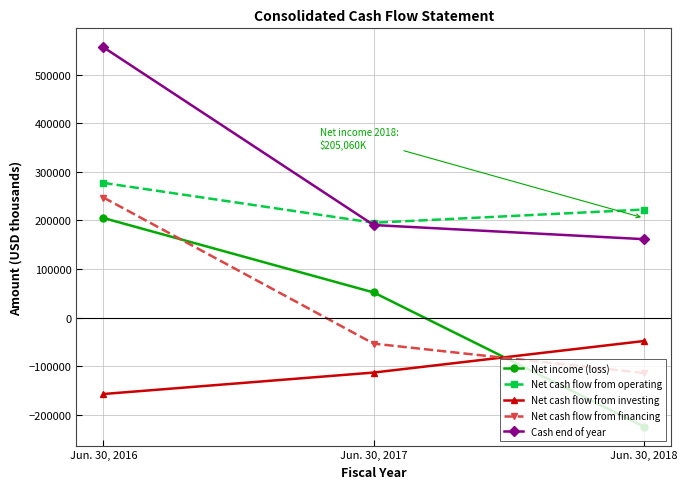

At which category does the chart reach its peak across all series?

Jun. 30, 2016